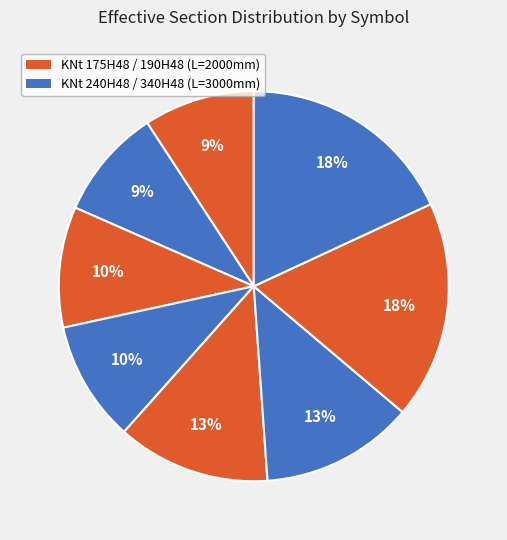

How many slices are in this pie chart?

8